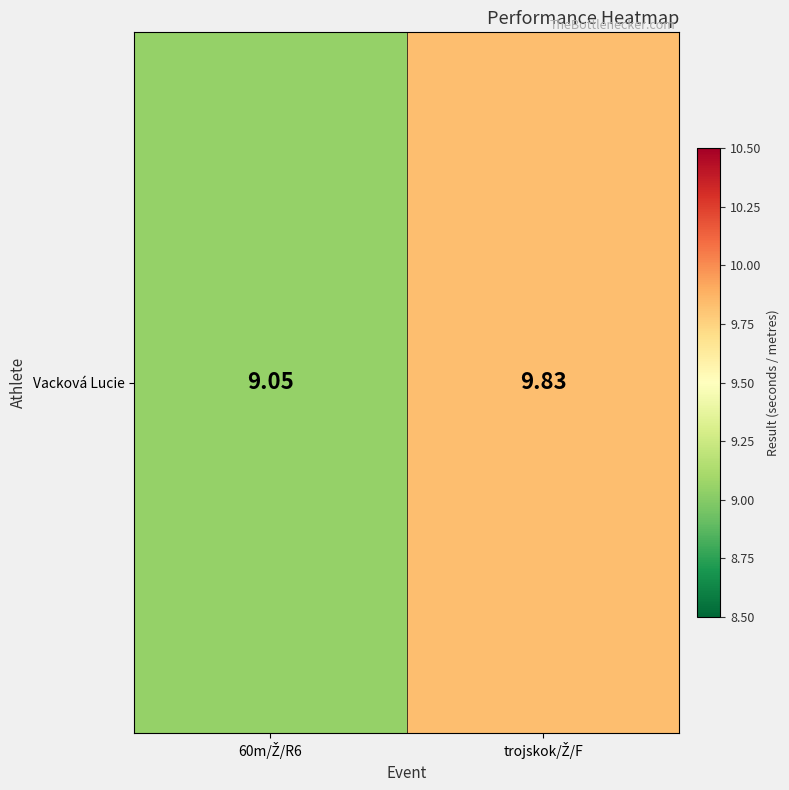

Rank the categories by value from lowest to highest.

60m/Ž/R6, trojskok/Ž/F